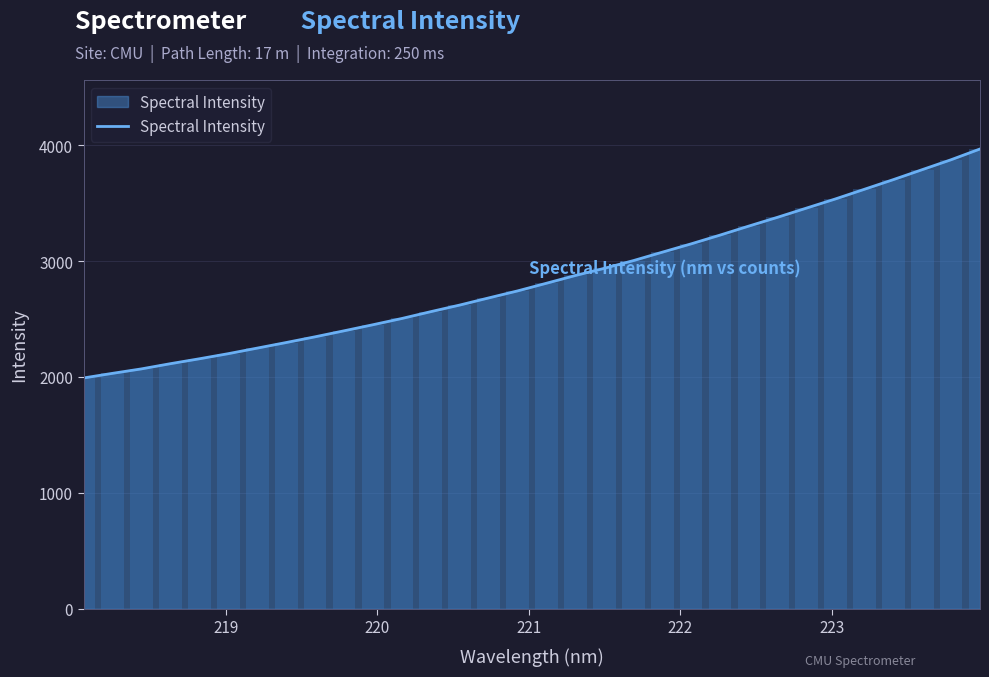

What is the lowest value of the Spectral Intensity series?

1991.4